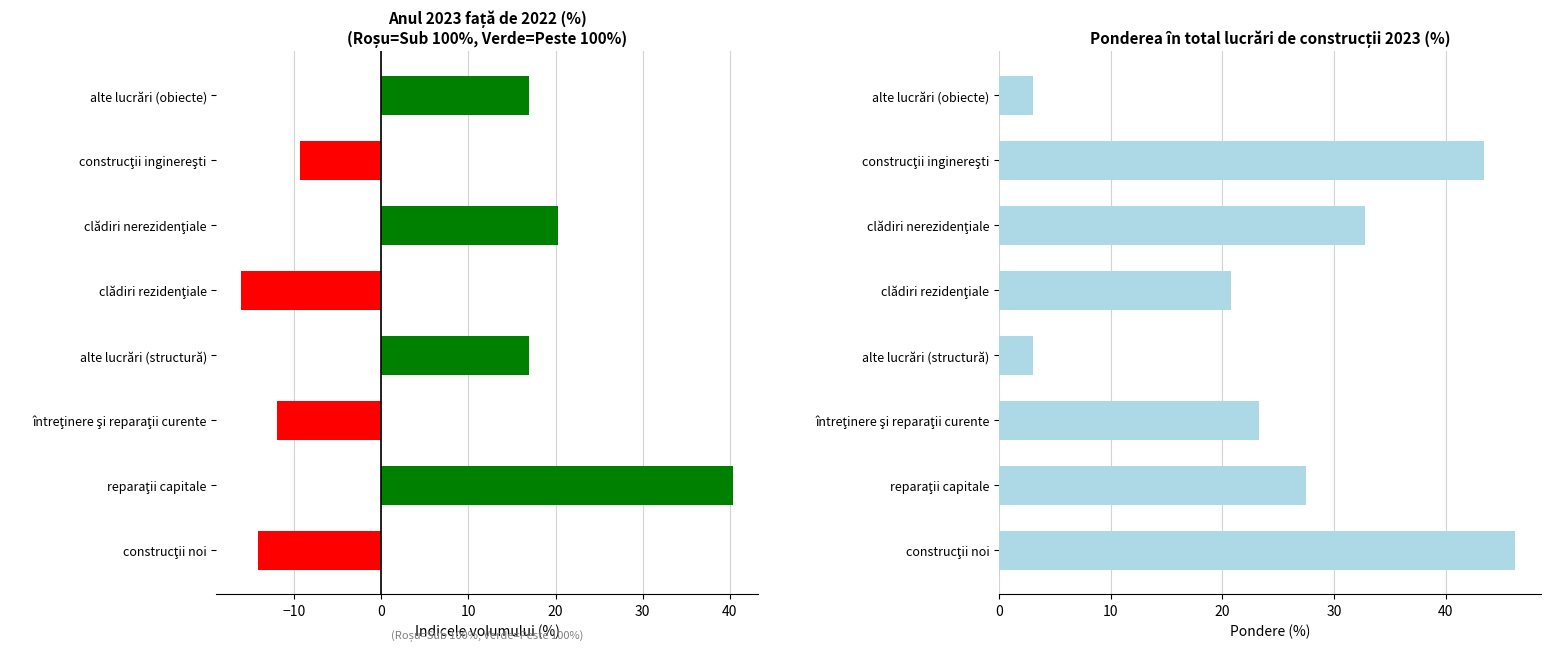

Which label corresponds to the smallest value in the chart?

clădiri rezidenţiale